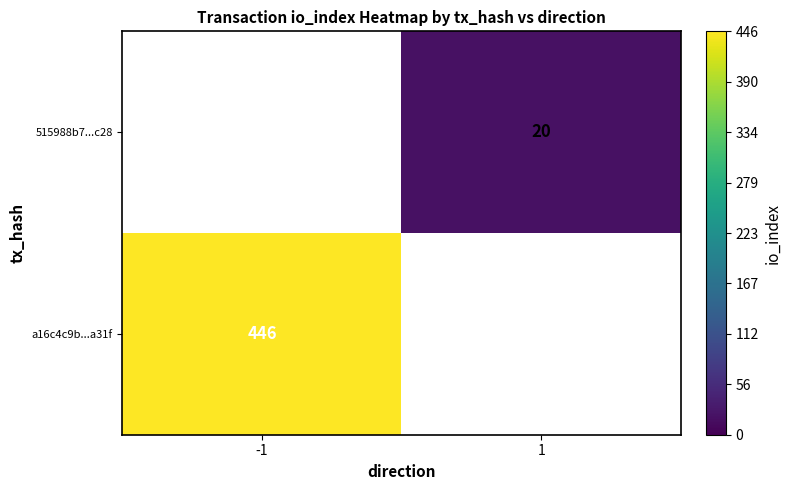

Is it true that a16c4c9b...a31f equals 270 at -1?

False